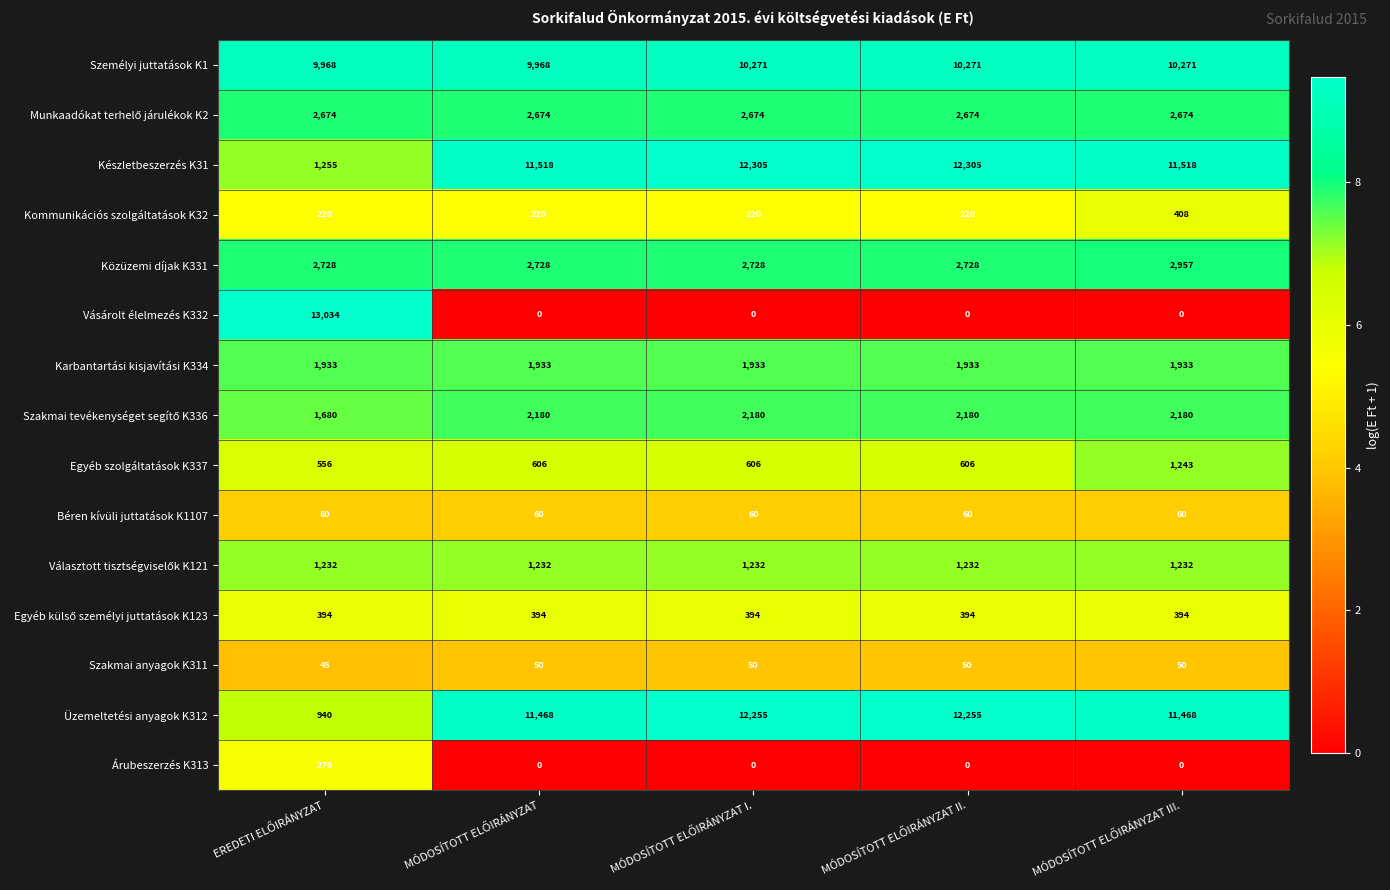

What is the sum of all Szakmai anyagok K311 values?

245